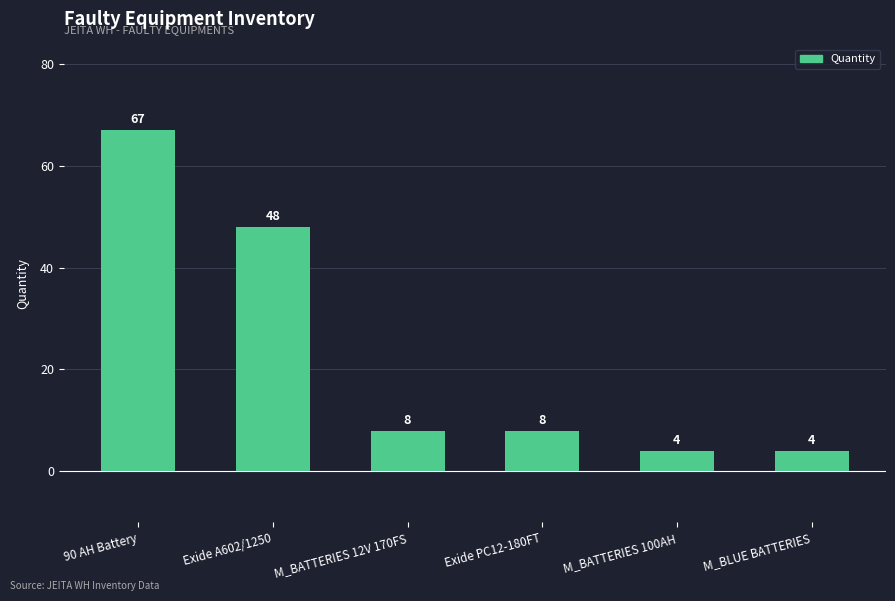

Reading left to right, extract all data points from this chart.

67	48	8	8	4	4